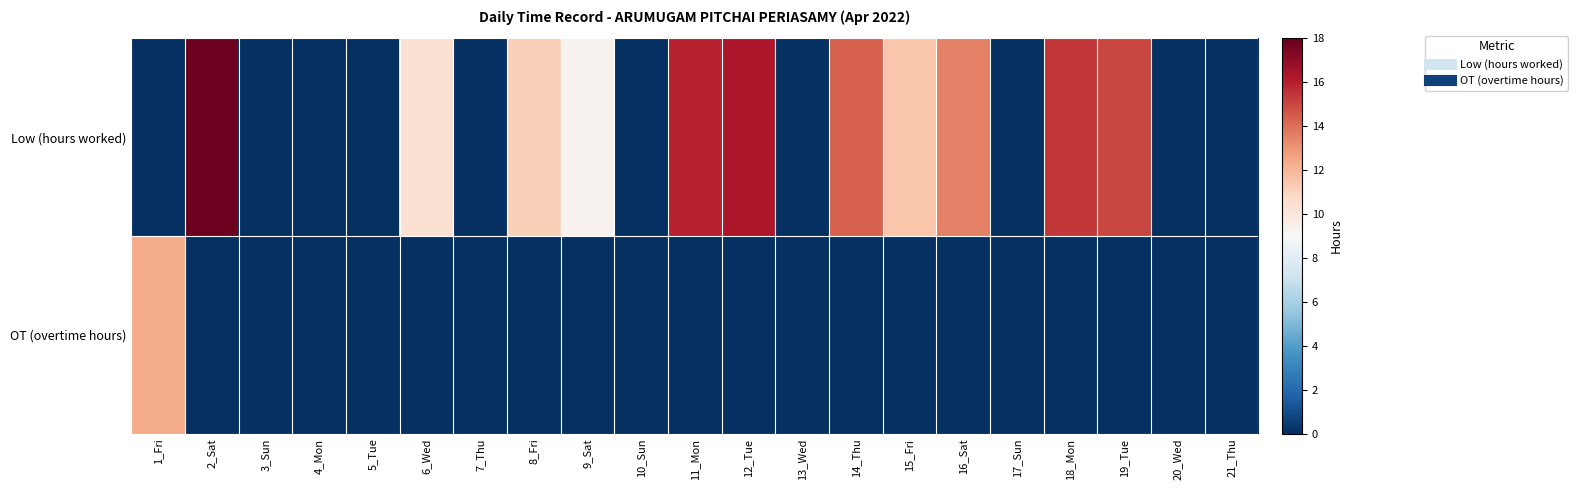

Which series has the largest total across all categories?

Low (hours worked)